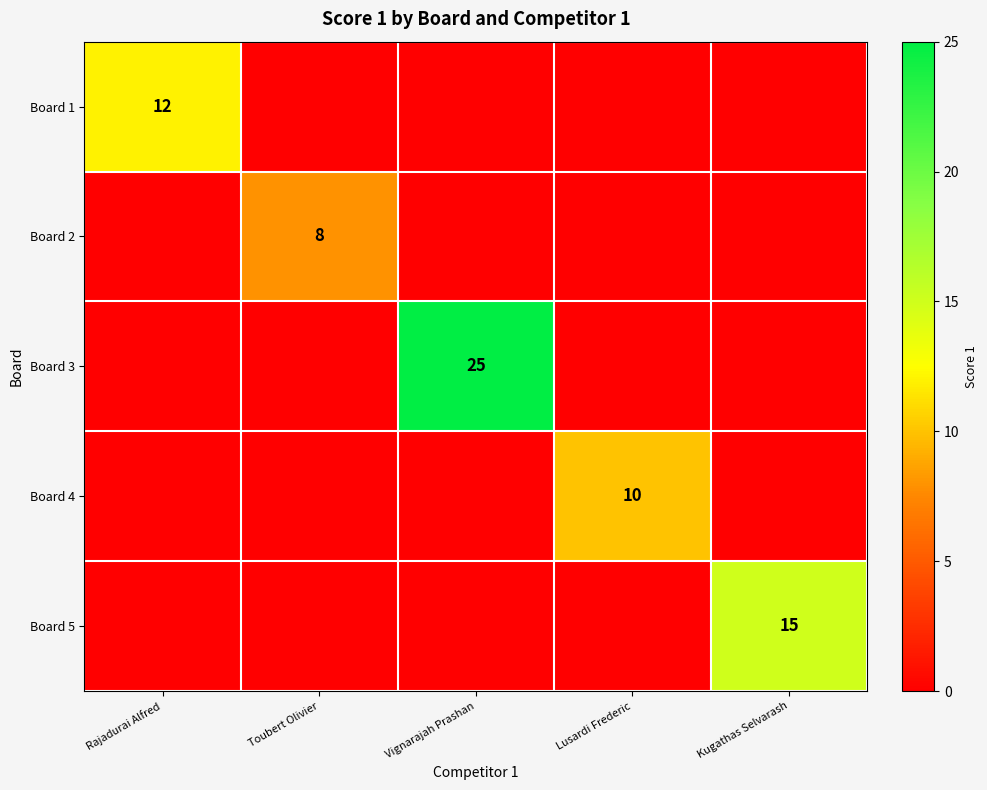

The value of Board 3 at Vignarajah Prashan is 11. True or false?

False